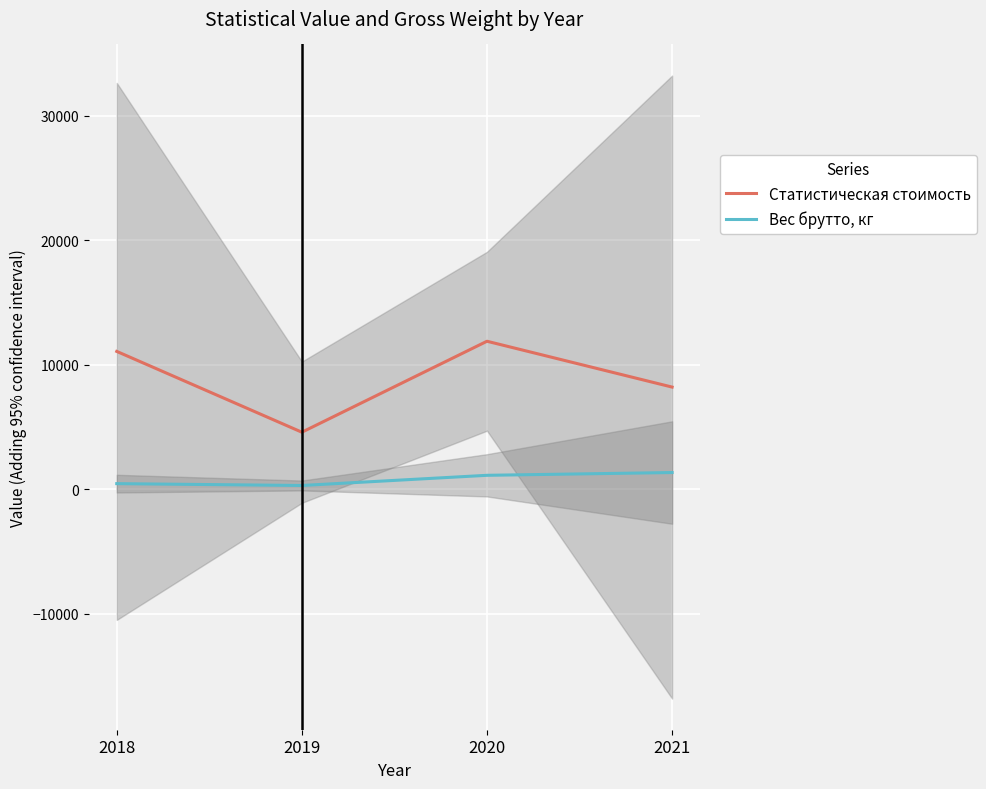

What is the value of the Вес брутто, кг point at the 1st from the left?

454.9